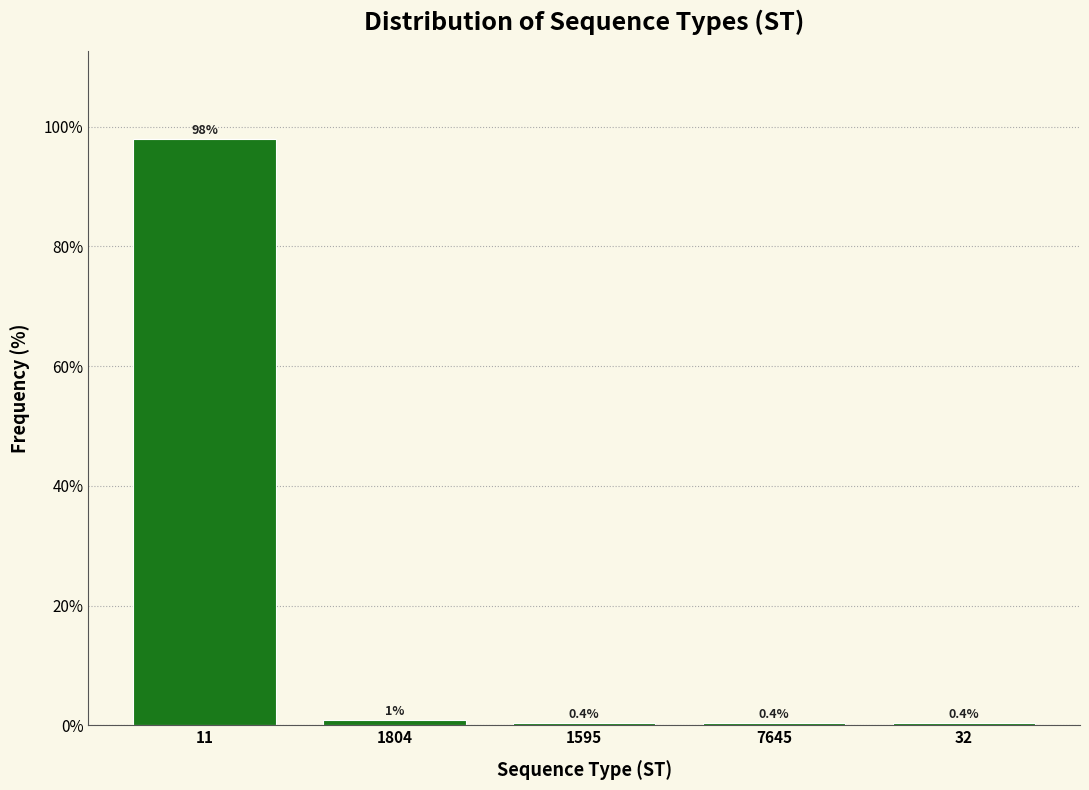

The value at 11 is 65.4. True or false?

False